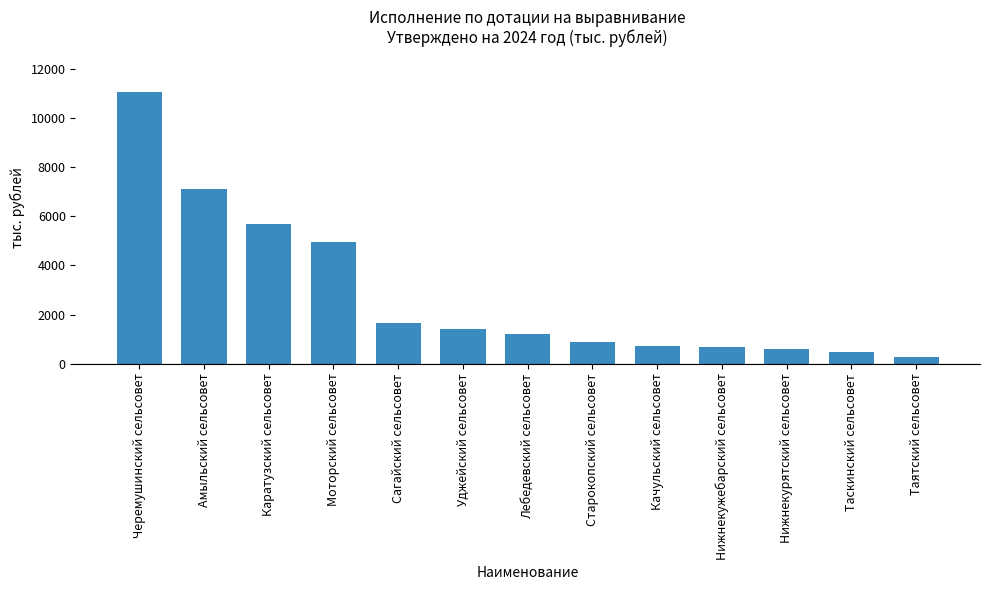

Between Таятский сельсовет and Таскинский сельсовет, which is larger?

Таскинский сельсовет